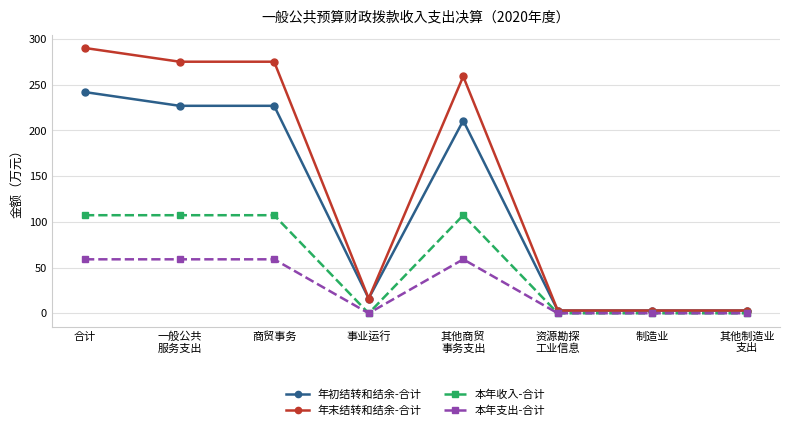

List the series in order of their peak value, lowest first.

本年支出-合计, 本年收入-合计, 年初结转和结余-合计, 年末结转和结余-合计